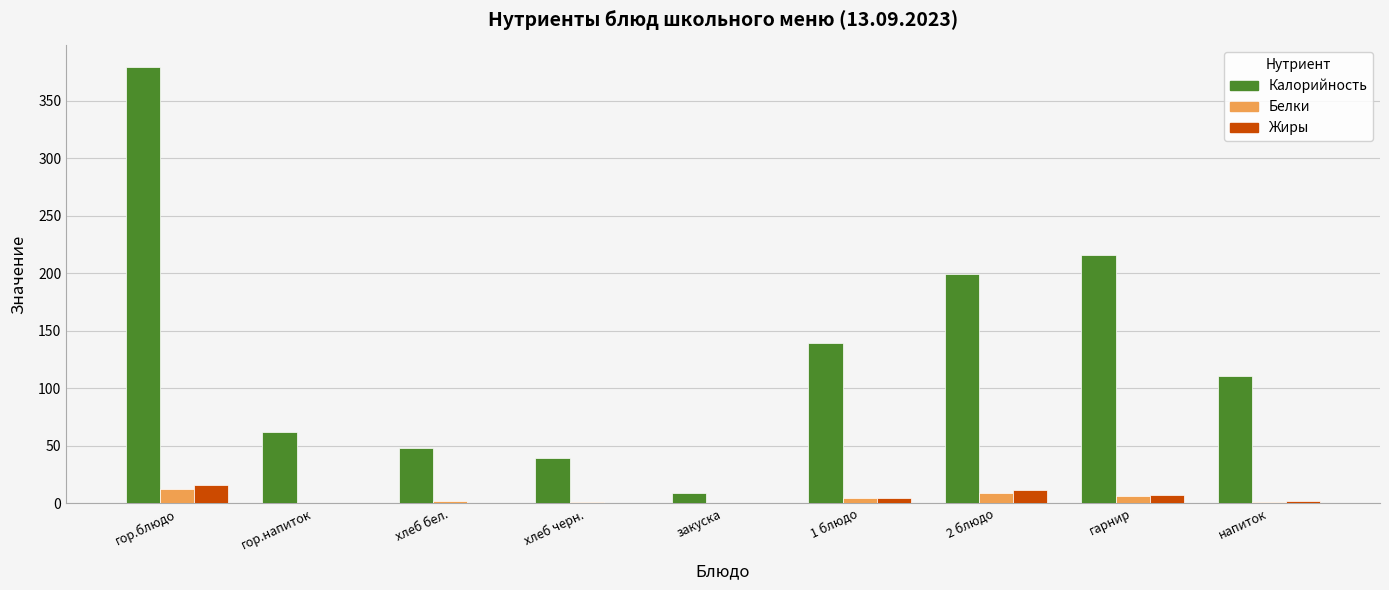

What is the highest value of the Жиры series?

15.8